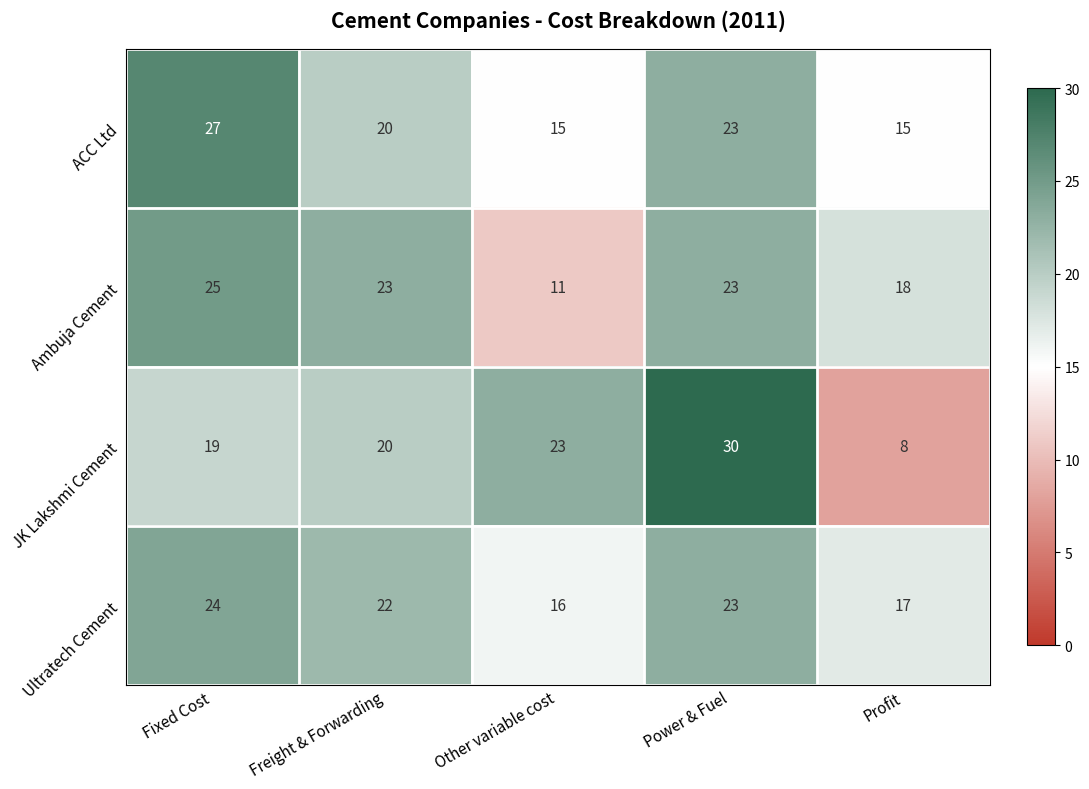

Reading left to right, list all the values displayed in this chart.

ACC Ltd: 27	20	15	23	15
Ambuja Cement: 25	23	11	23	18
JK Lakshmi Cement: 19	20	23	30	8
Ultratech Cement: 24	22	16	23	17